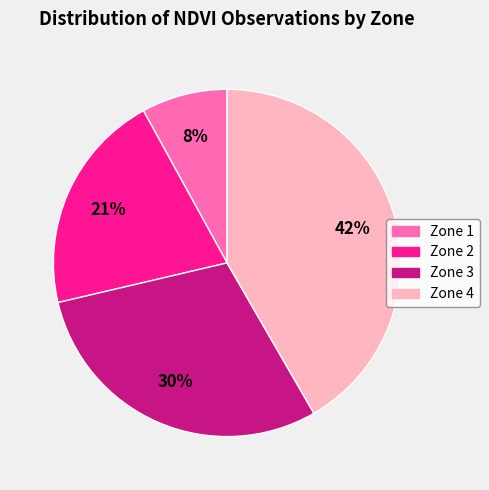

Between Zone 3 and Zone 1, which is larger?

Zone 3